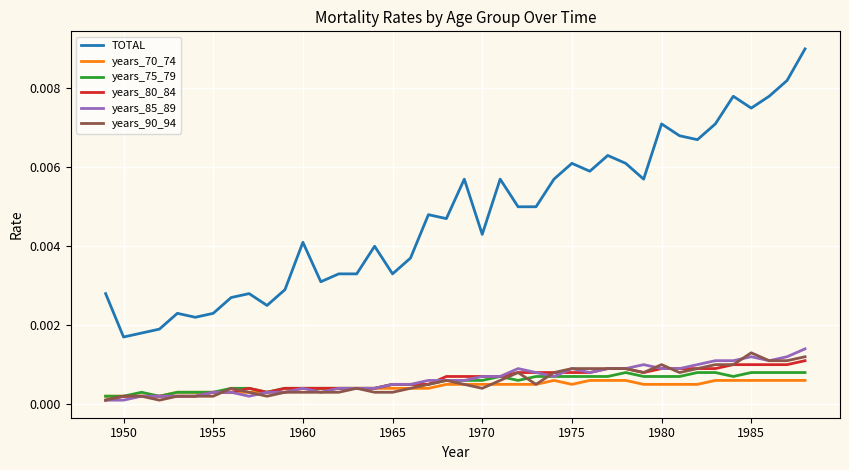

What are all the series names shown in the legend?

TOTAL, years_70_74, years_75_79, years_80_84, years_85_89, years_90_94